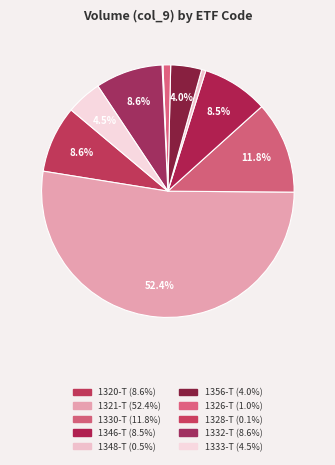

Which slice is the smallest?

1328-T